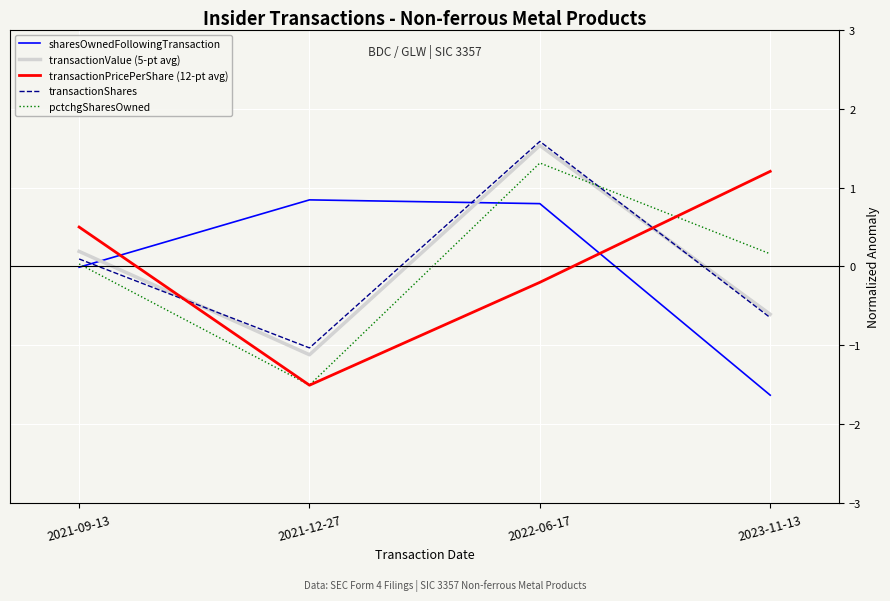

Rank the categories by transactionValue (5-pt avg) value from lowest to highest.

2021-12-27, 2023-11-13, 2021-09-13, 2022-06-17